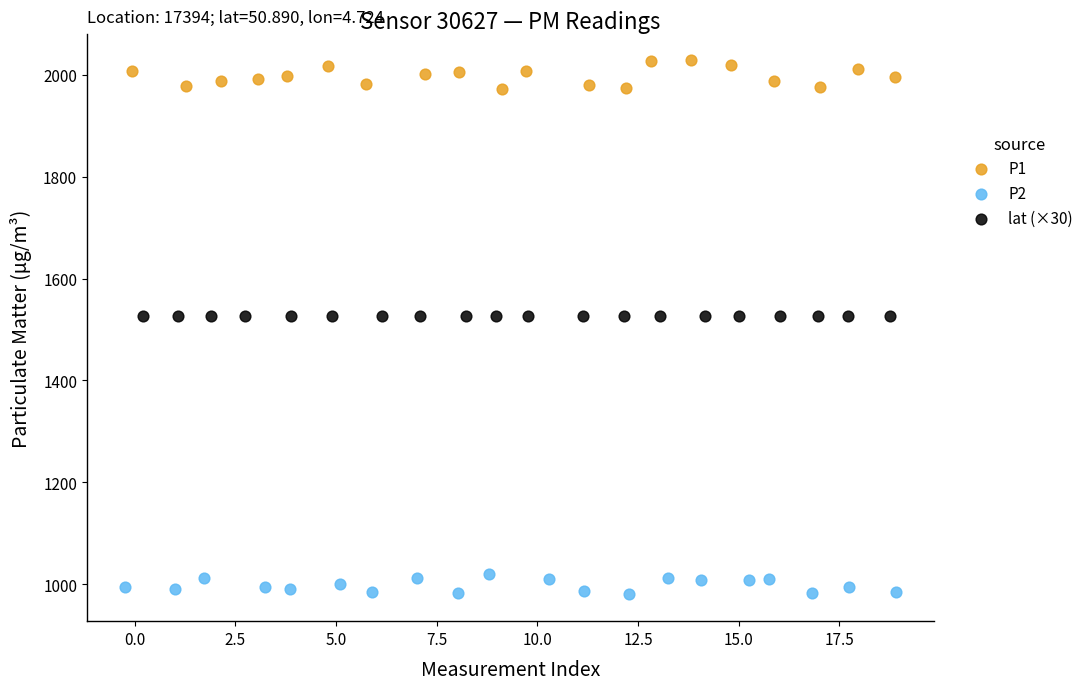

Which series reaches the minimum Y coordinate?

P2